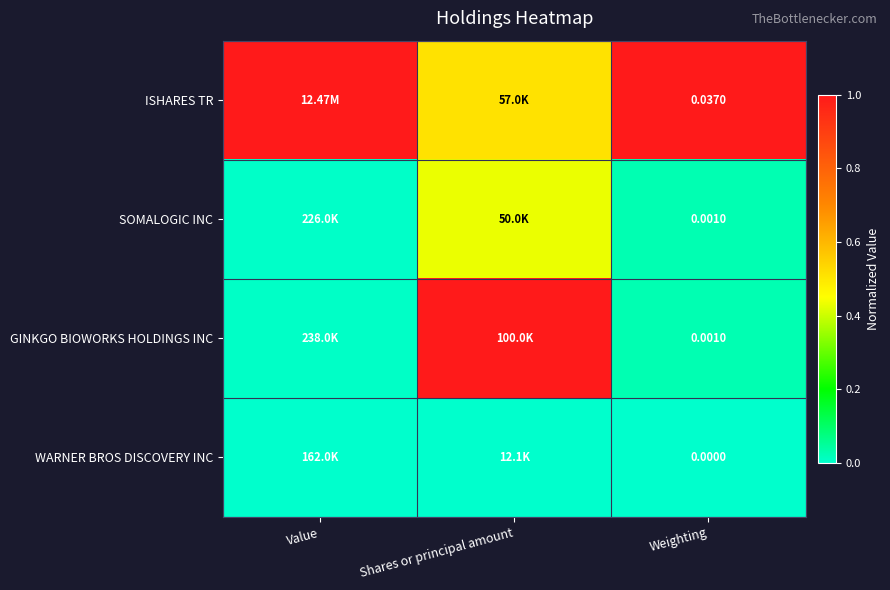

Which has a higher value, Weighting or Shares or principal amount?

Weighting